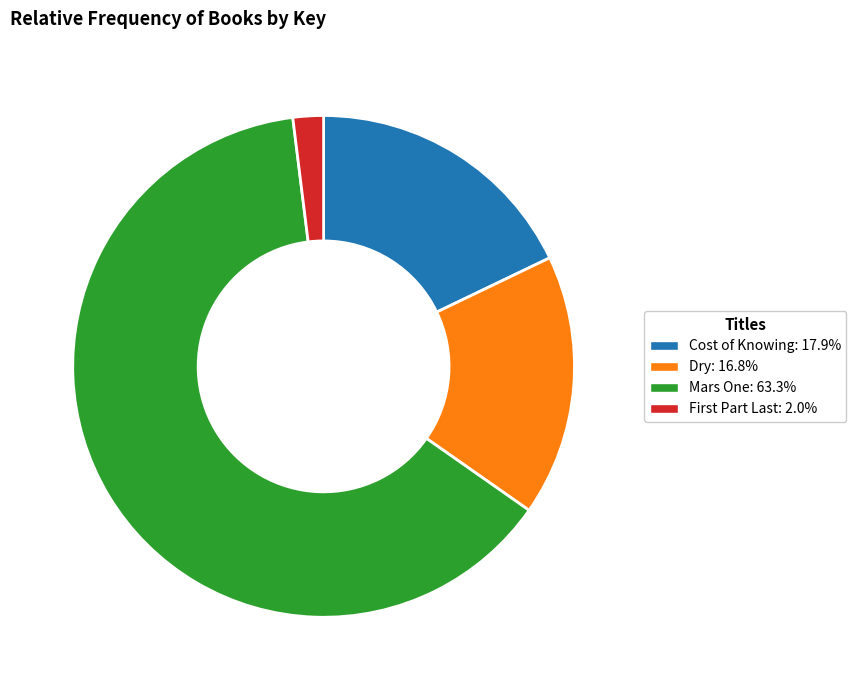

Do Dry and Cost of Knowing together represent more than half of the pie?

No